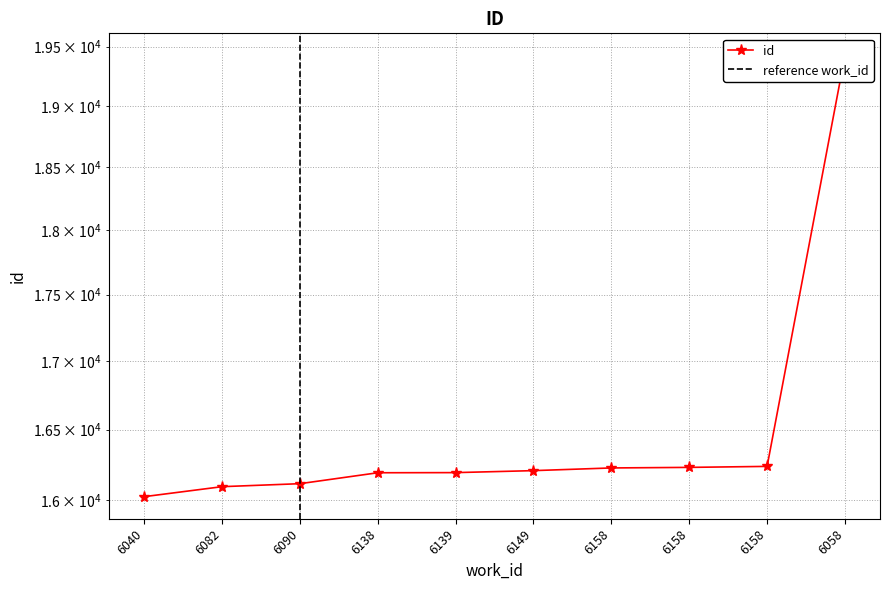

What is the value of the 3rd point from the left?

16115